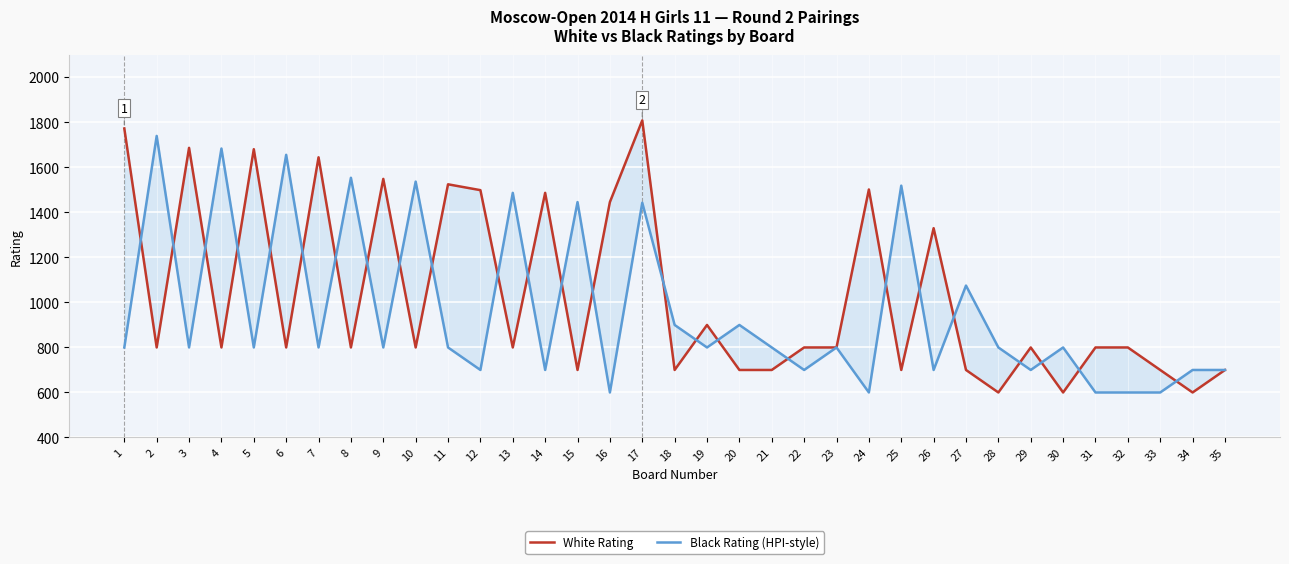

Between 20 and 27, which series saw the biggest shift?

Black Rating (HPI-style)